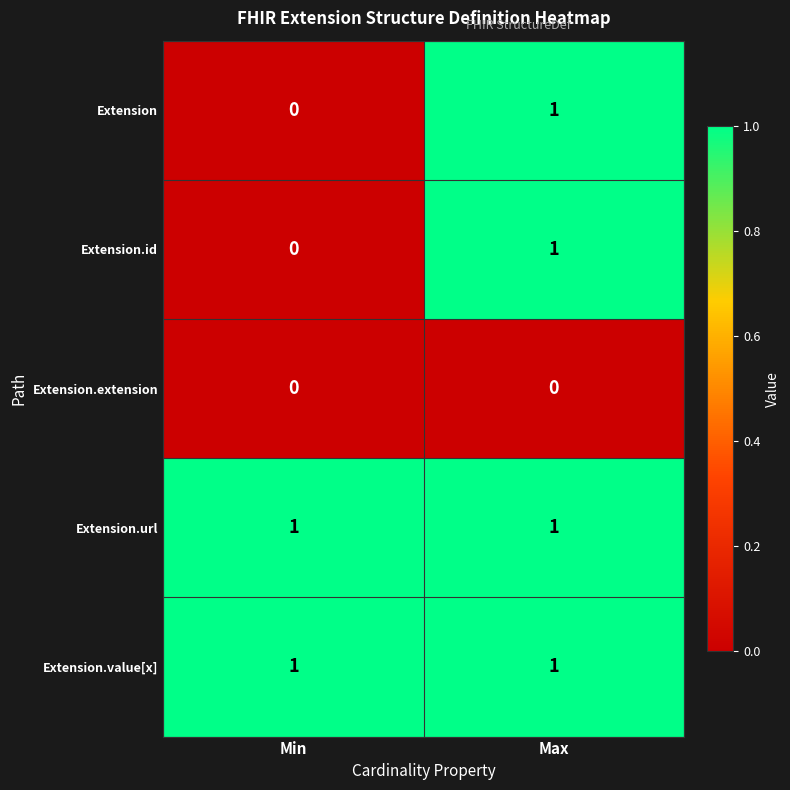

Is the value of Extension.value[x] at Min greater than the value of Extension.extension at Min?

Yes